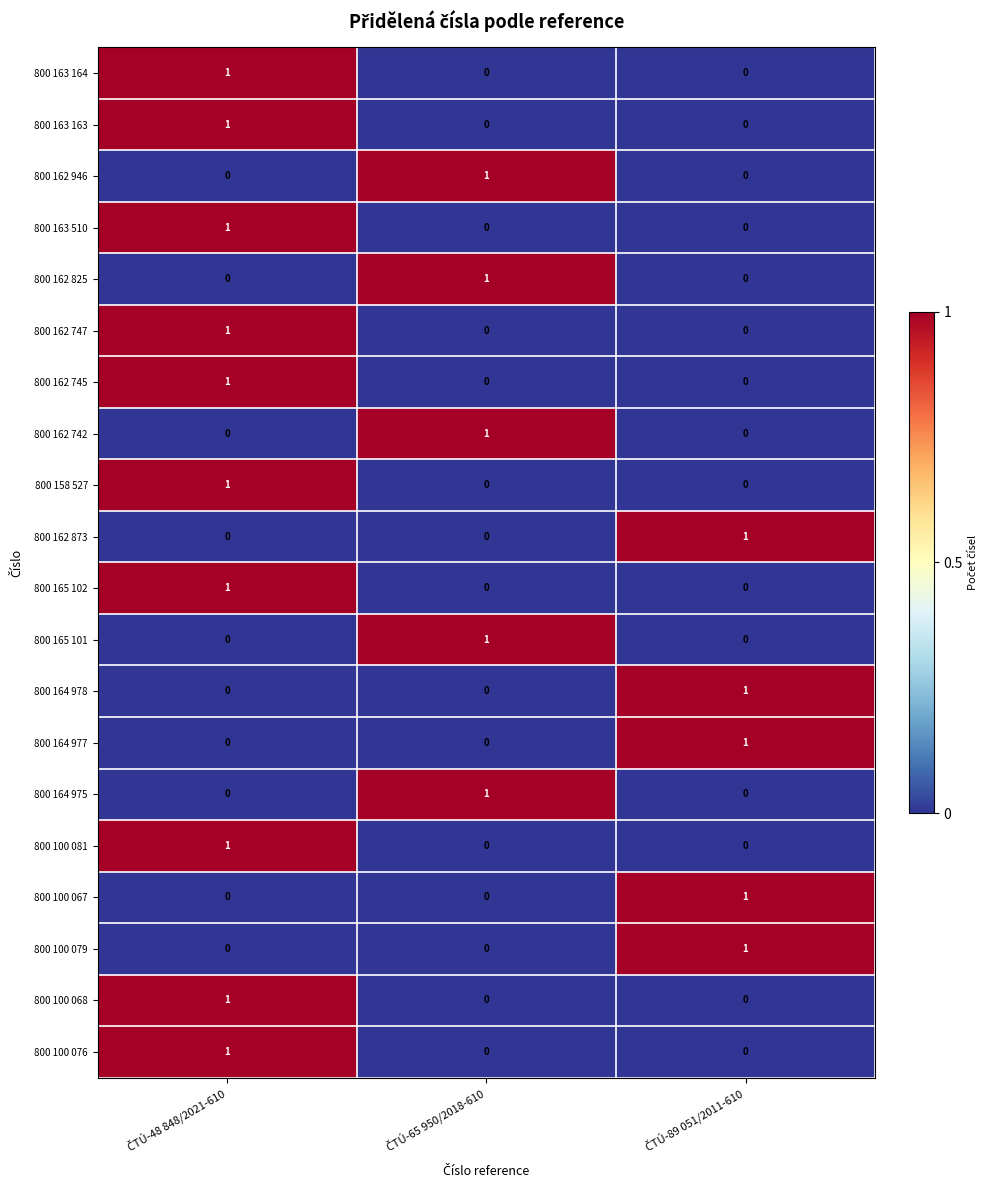

How many 800 162 747 values are between 0 and 1?

3